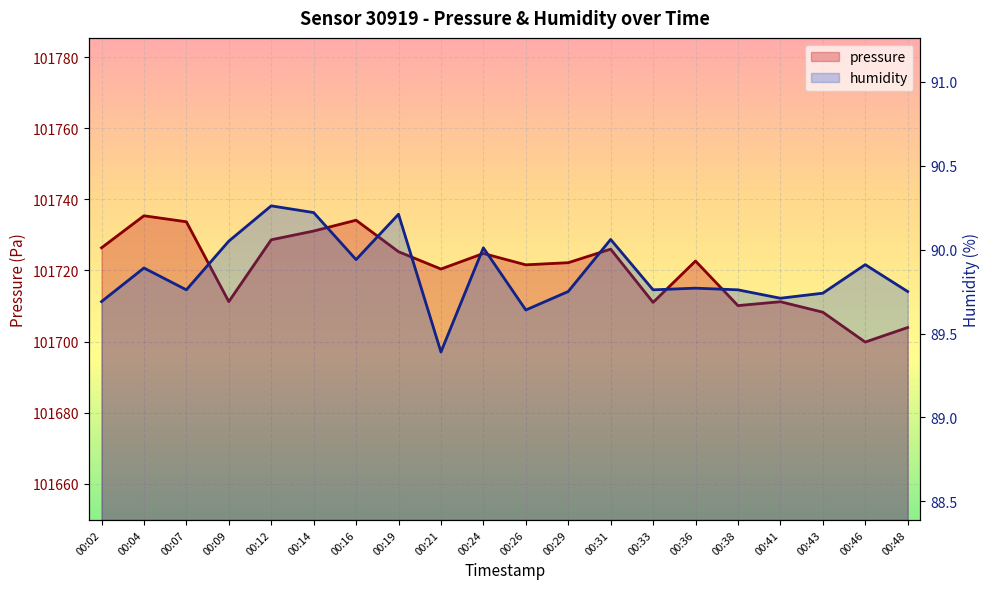

Rank the categories by pressure value from lowest to highest.

00:46, 00:48, 00:43, 00:38, 00:33, 00:41, 00:09, 00:21, 00:26, 00:29, 00:36, 00:24, 00:19, 00:31, 00:02, 00:12, 00:14, 00:07, 00:16, 00:04